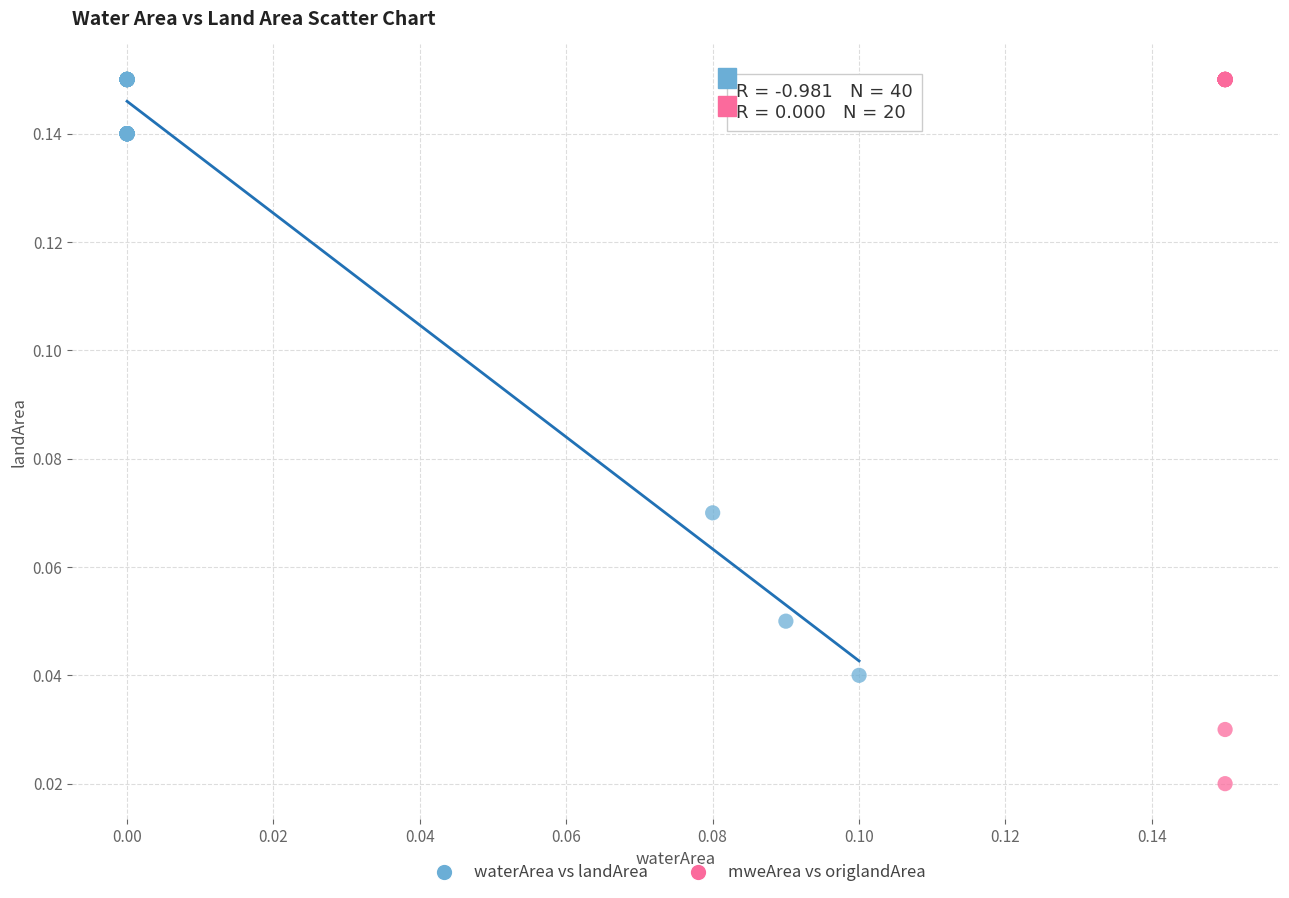

Which series has the widest spread of Y values?

mweArea vs origlandArea